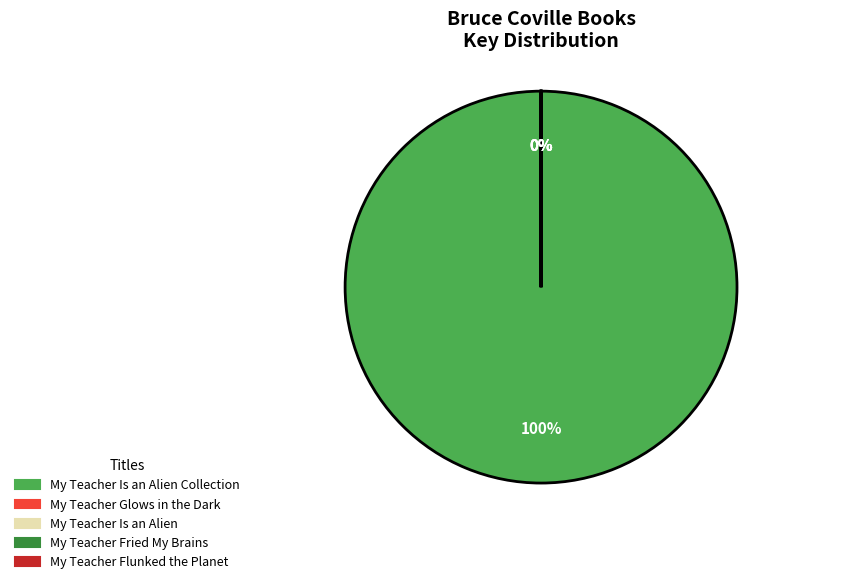

True or false: My Teacher Glows in the Dark accounts for 1% of the total.

False